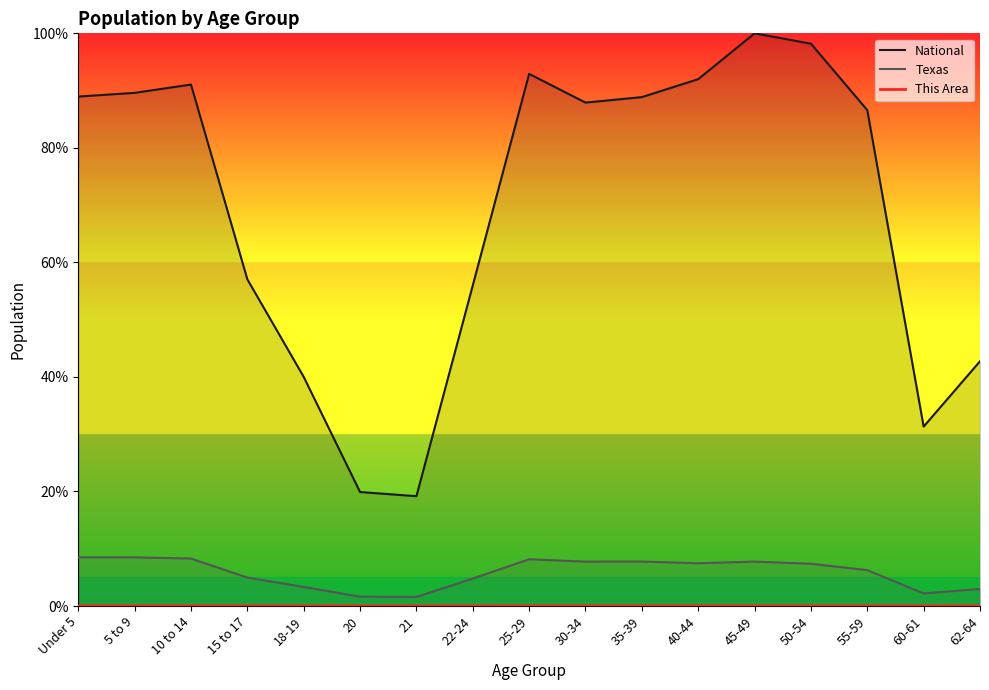

What is the label of the 10th point from the right?

22-24